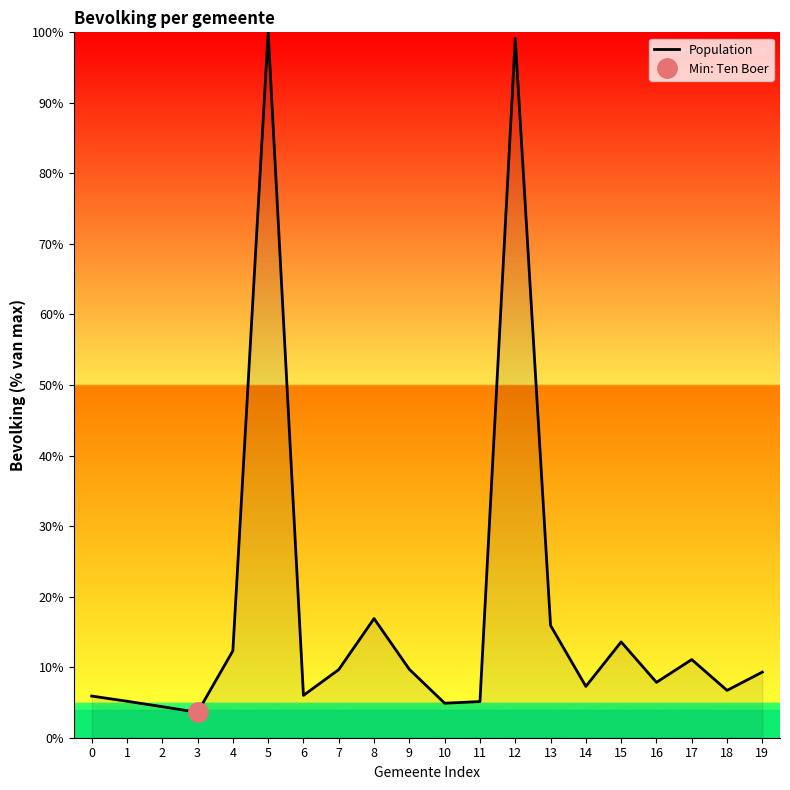

What is the maximum value shown in the chart?

100.0